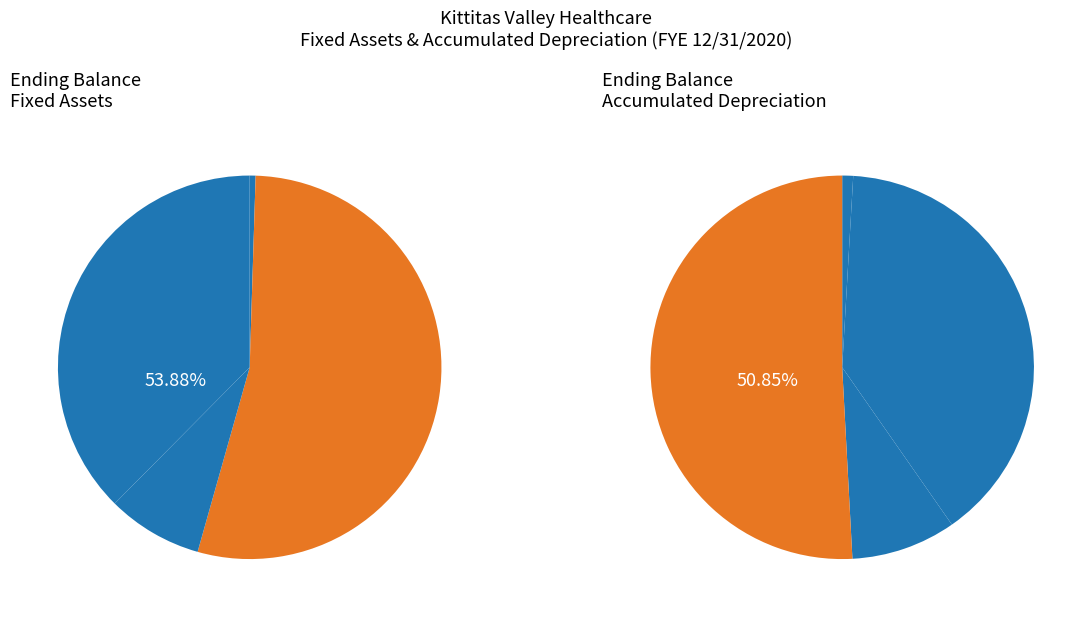

To the nearest percent, what is the average slice percentage?

17%